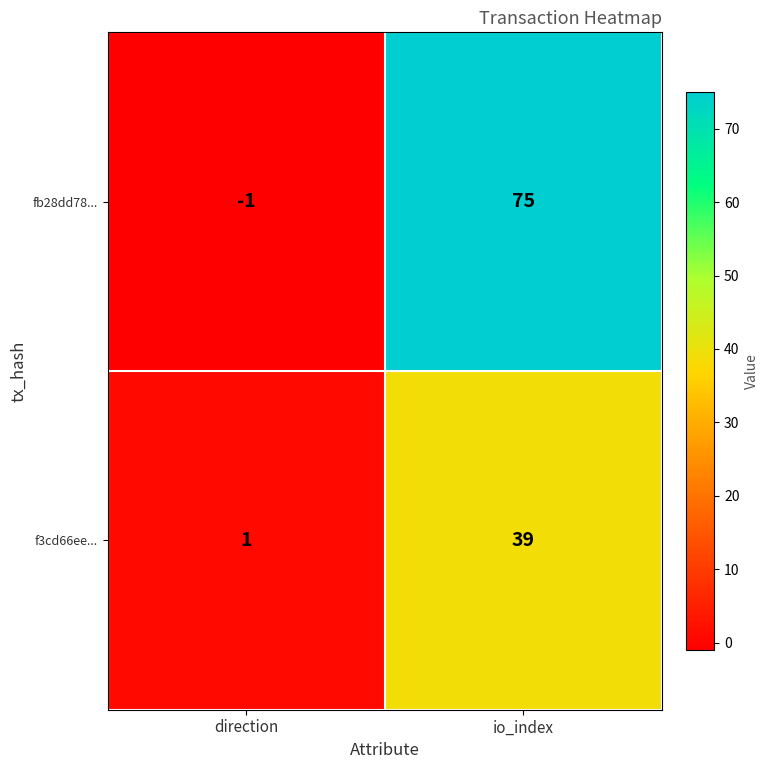

What is the sum of all f3cd66ee... values?

40